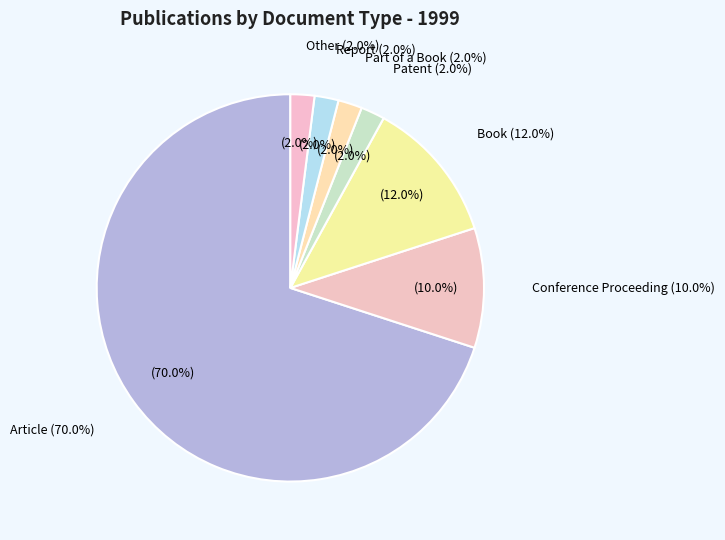

To the nearest percent, what percentage of the pie is Patent?

2%